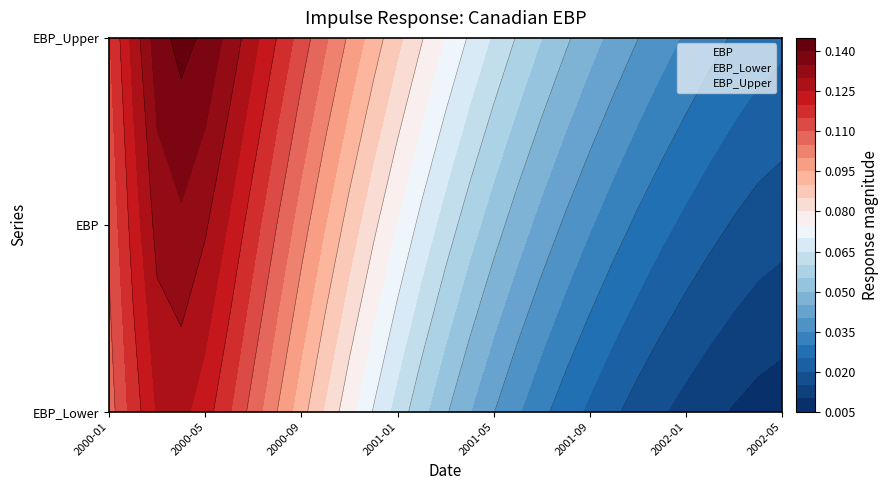

Rank the series by their maximum value, from lowest to highest.

EBP_Lower, EBP, EBP_Upper